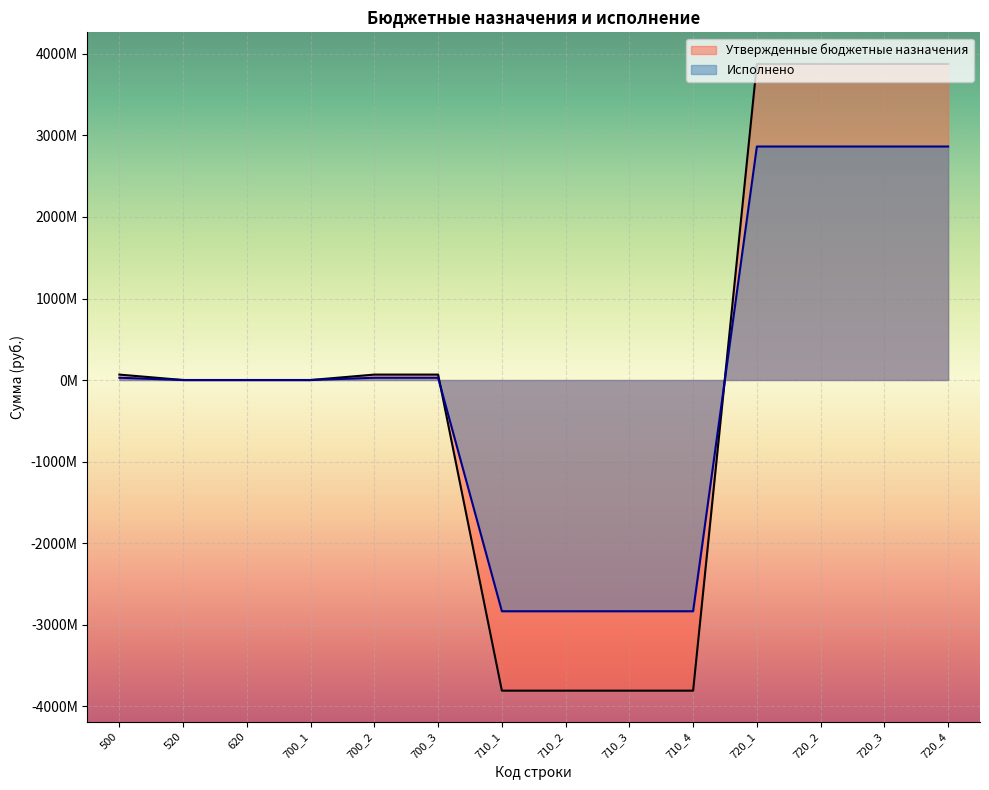

Where do Утвержденные бюджетные назначения and Исполнено first cross each other?

700_3 and 710_1